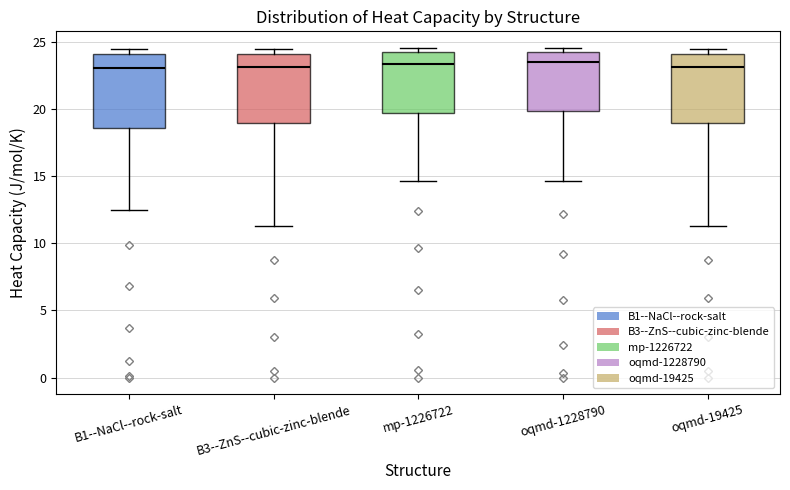

Reading left to right, transcribe this box plot: for each box, give where its median line is, the range the box spans, and where its two whiskers end, as read against the y-axis. The values are not printed on the chart, so give them approximately, as read against the axis.

B1--NaCl--rock-salt: median 23.0, box 18.5 to 24.0, whiskers 12.5 to 24.5
B3--ZnS--cubic-zinc-blende: median 23.0, box 19.0 to 24.0, whiskers 11.5 to 24.5
mp-1226722: median 23.5, box 19.5 to 24.0, whiskers 14.5 to 24.5
oqmd-1228790: median 23.5, box 20.0 to 24.5, whiskers 14.5 to 24.5 (just above the box's upper edge)
oqmd-19425: median 23.0, box 19.0 to 24.0, whiskers 11.5 to 24.5